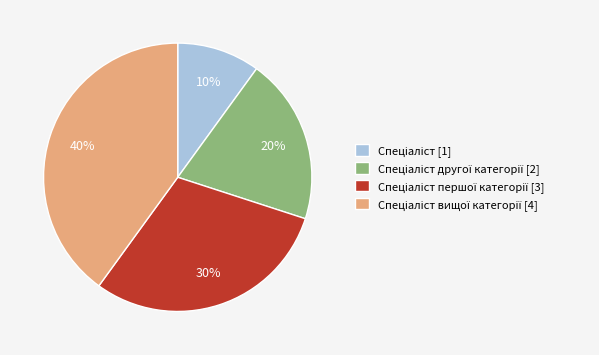

Is there a majority slice in this chart?

No